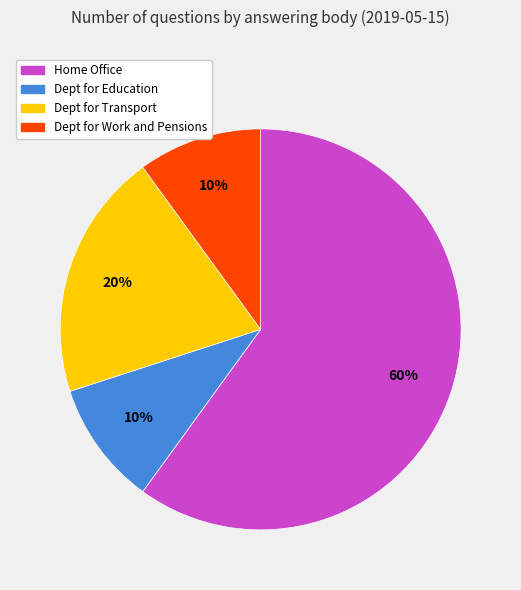

To the nearest percent, what is the difference between the largest and smallest slice percentages?

50%